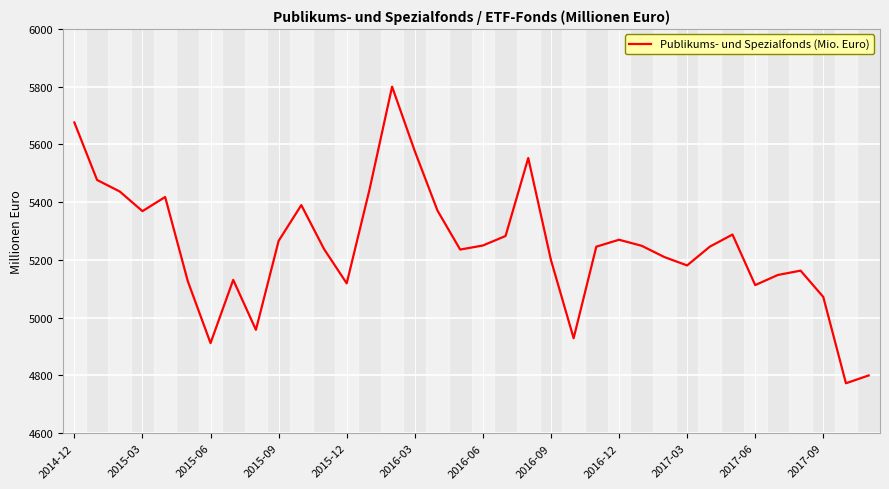

What is the maximum value shown in the chart?

5800